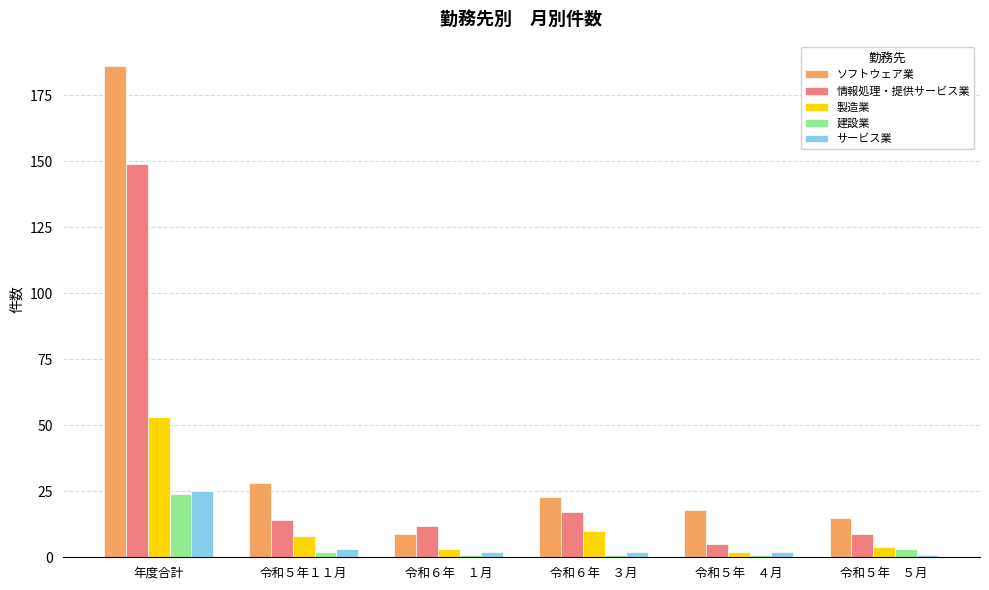

What is the average value of the 情報処理・提供サービス業 series?

34